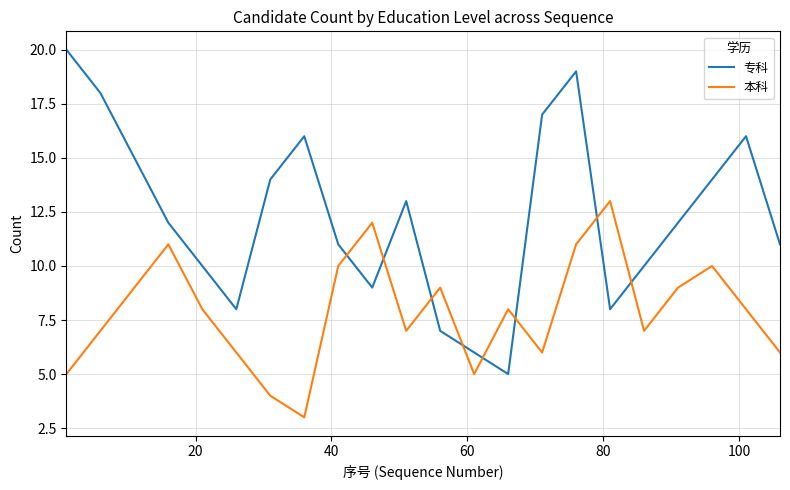

In 本科, how many points are higher than both neighbors (excluding endpoints)?

6